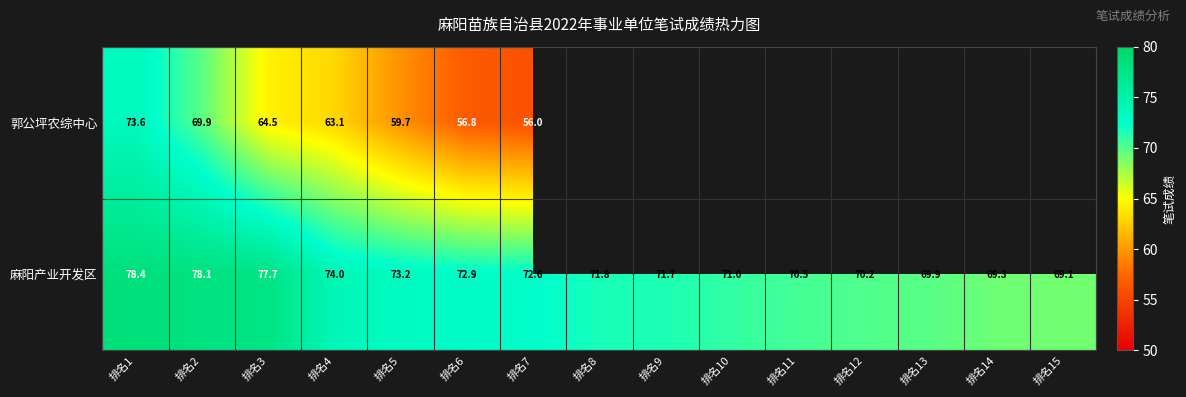

At 排名2, list the series in order from smallest to largest.

郭公坪农综中心, 麻阳产业开发区